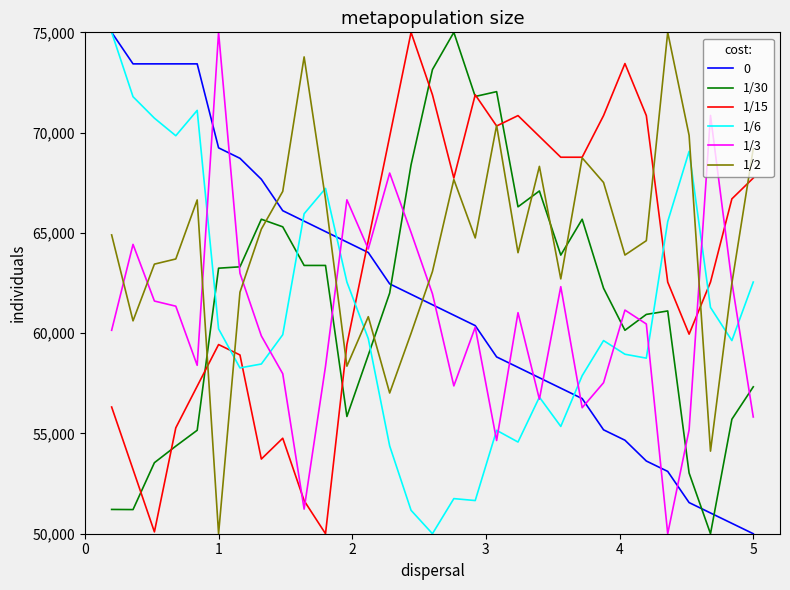

Does the chart have visible grid lines?

No